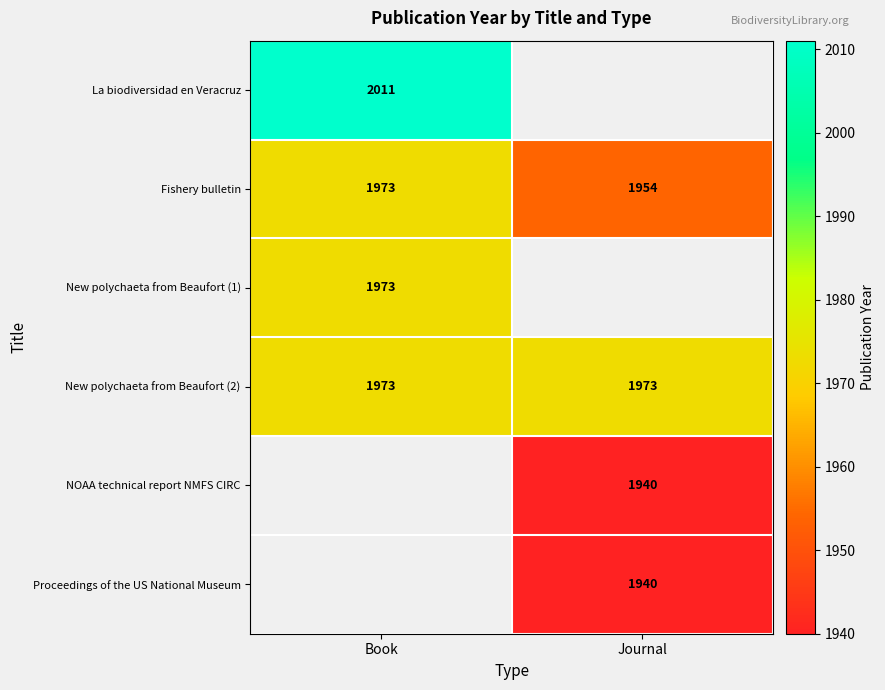

At which category does the chart reach its peak across all series?

Book